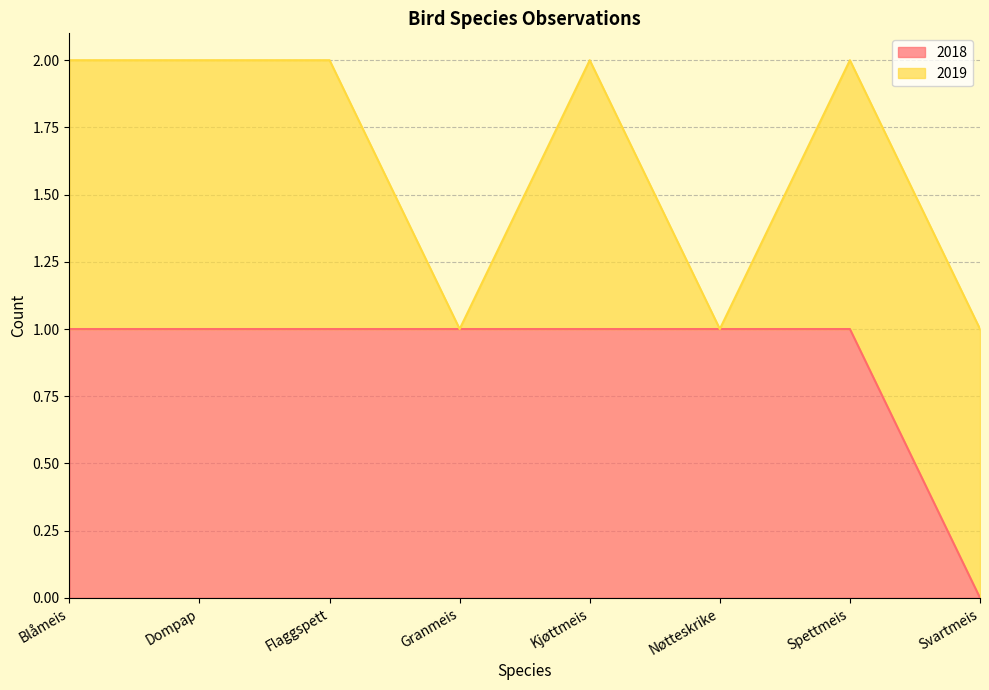

What is the value of the 3rd point from the left?

1